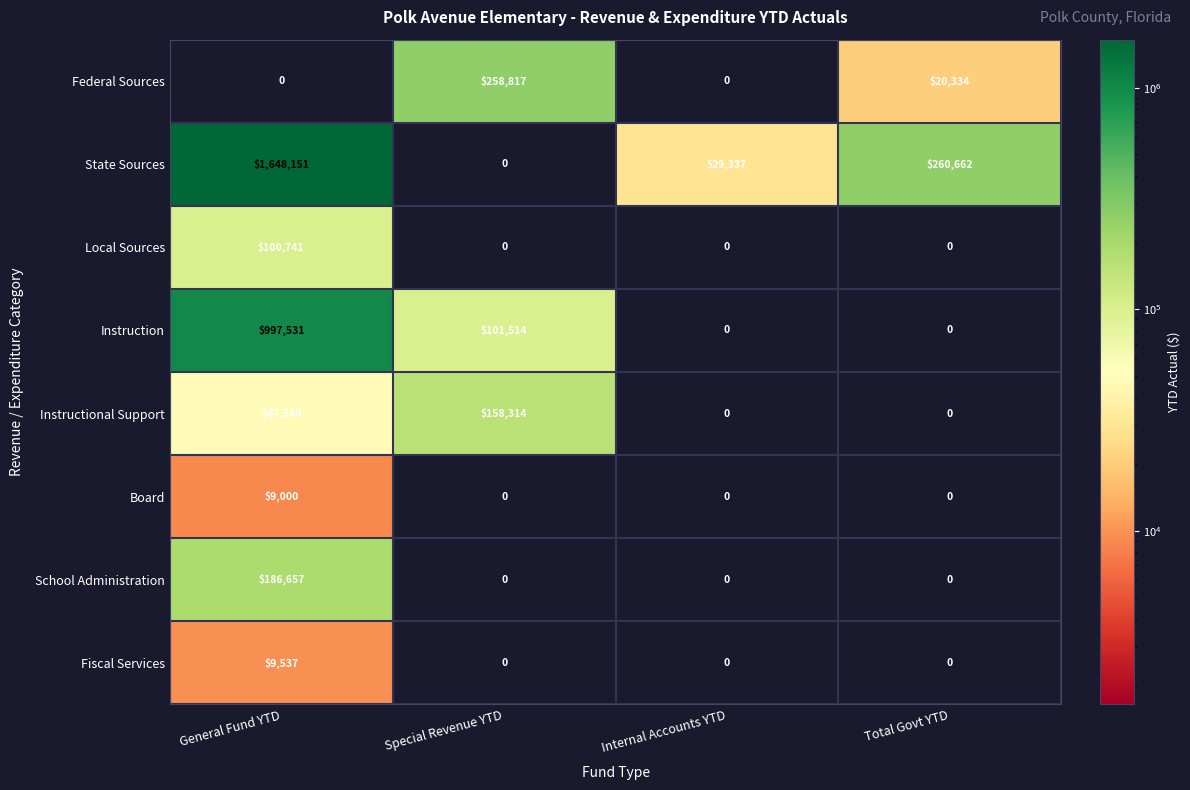

What is the sum of all Federal Sources values?

279151